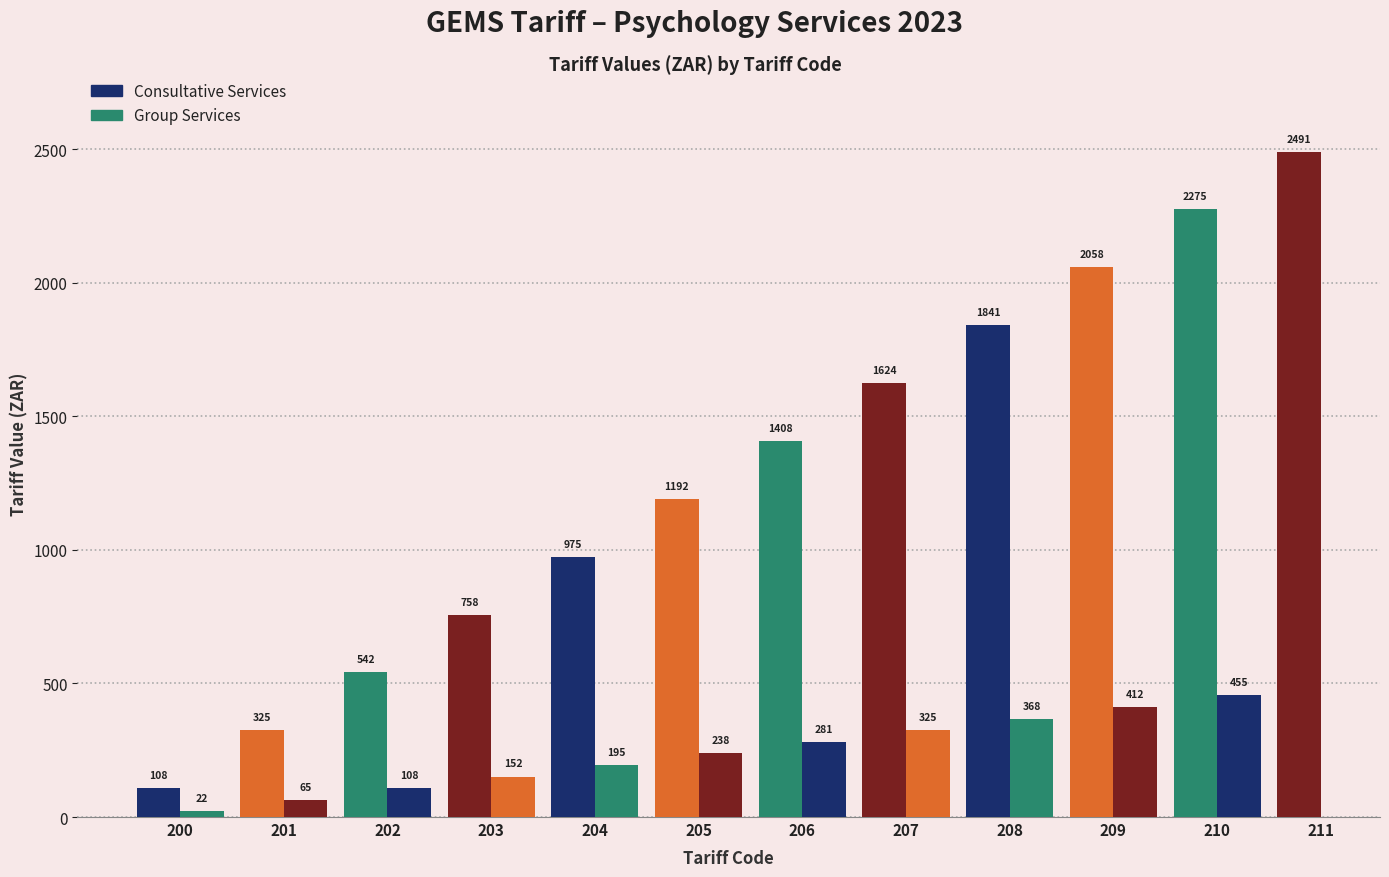

The Consultative Services series shows 3666.5 at 209. True or false?

False